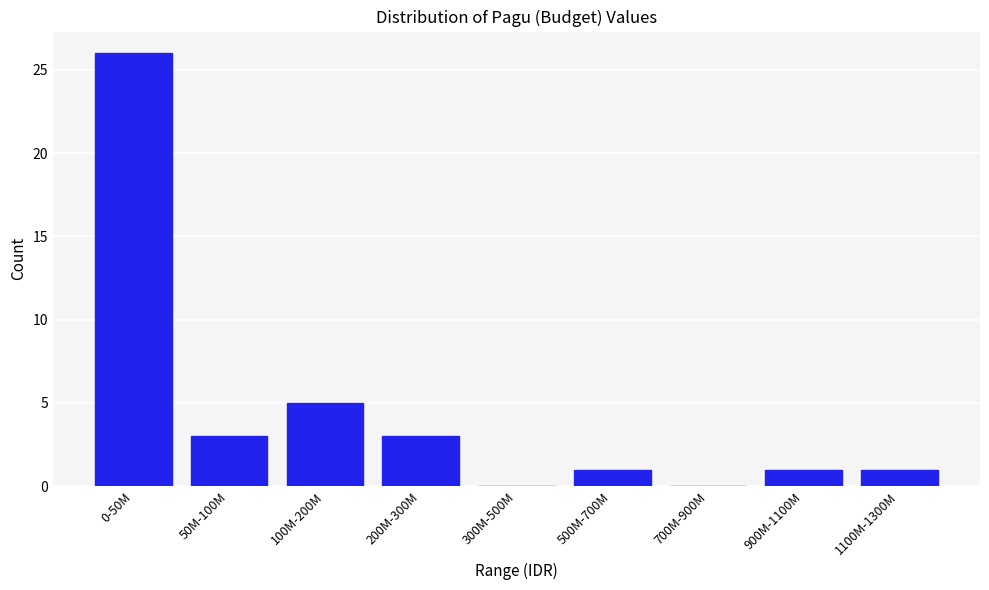

Reading left to right, extract all data points from this chart.

0-50M=26	50M-100M=3	100M-200M=5	200M-300M=3	300M-500M=0	500M-700M=1	700M-900M=0	900M-1100M=1	1100M-1300M=1